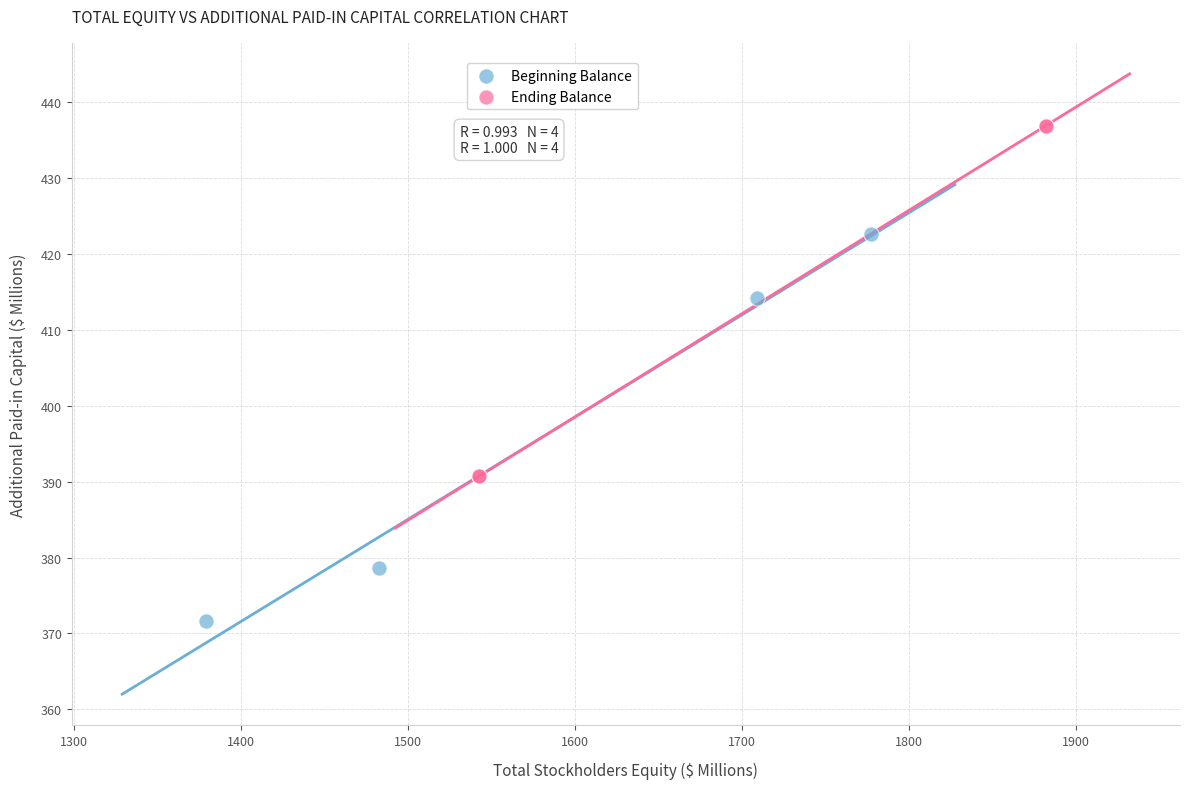

Which series contains the lowest Y value?

Beginning Balance